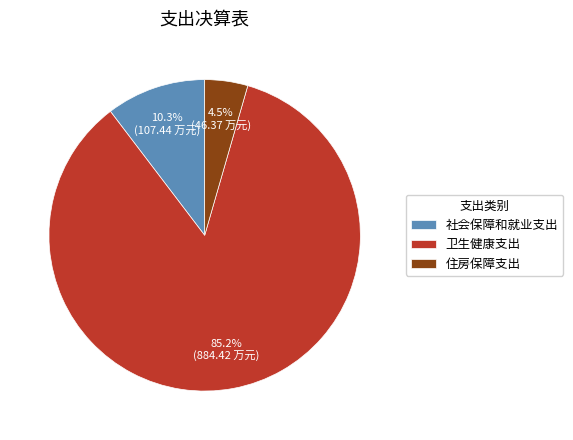

How many slices are in this pie chart?

3